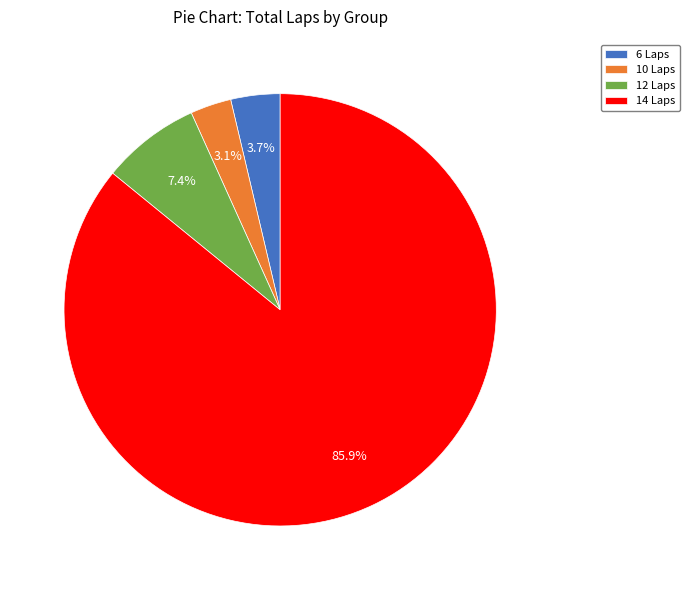

Which has a higher value, 12 Laps or 6 Laps?

12 Laps